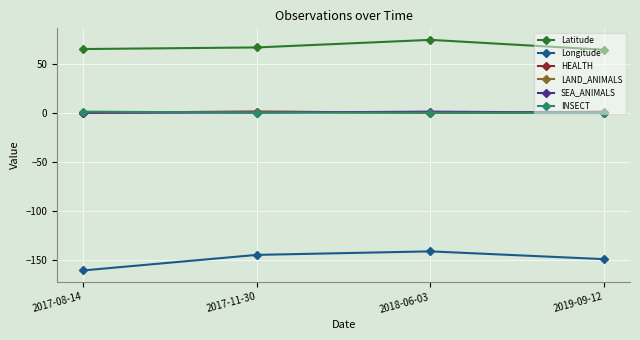

What is the total value across all series at 2019-09-12?

-84.4